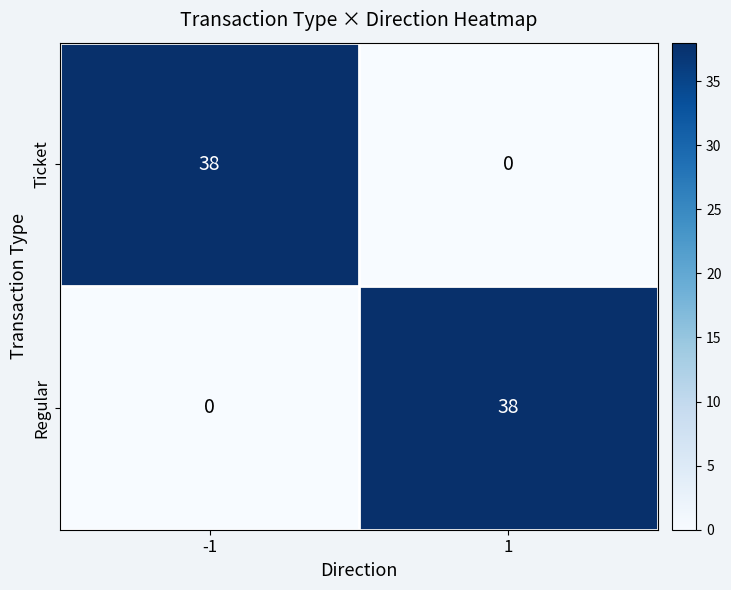

Is it true that Ticket equals 38 at -1?

True